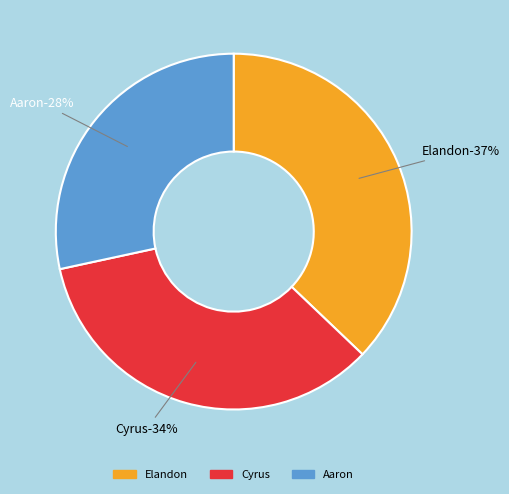

Is it true that Elandon is 37% of the pie?

True